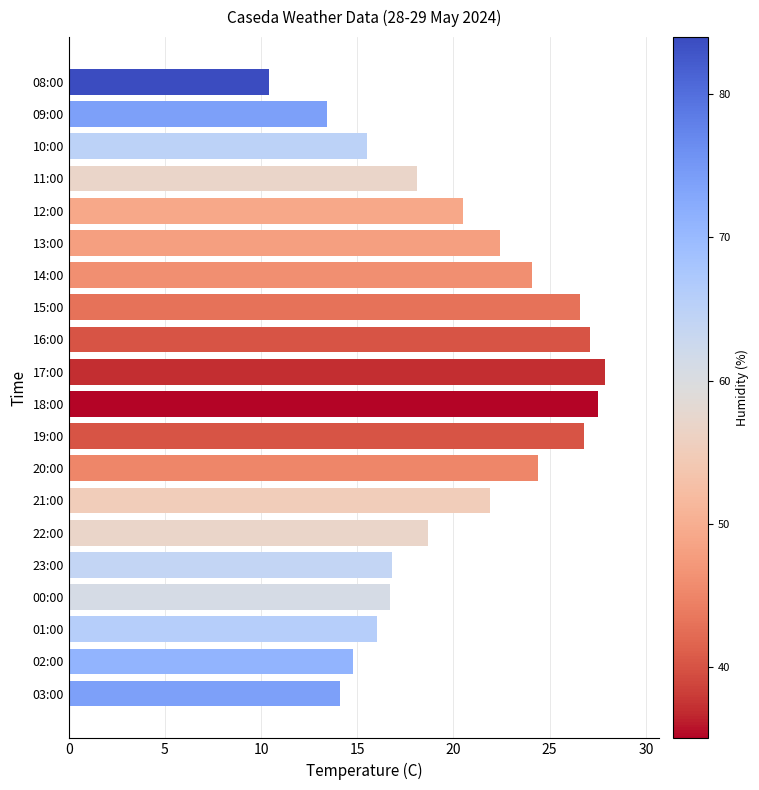

Read the value at 00:00.

16.7